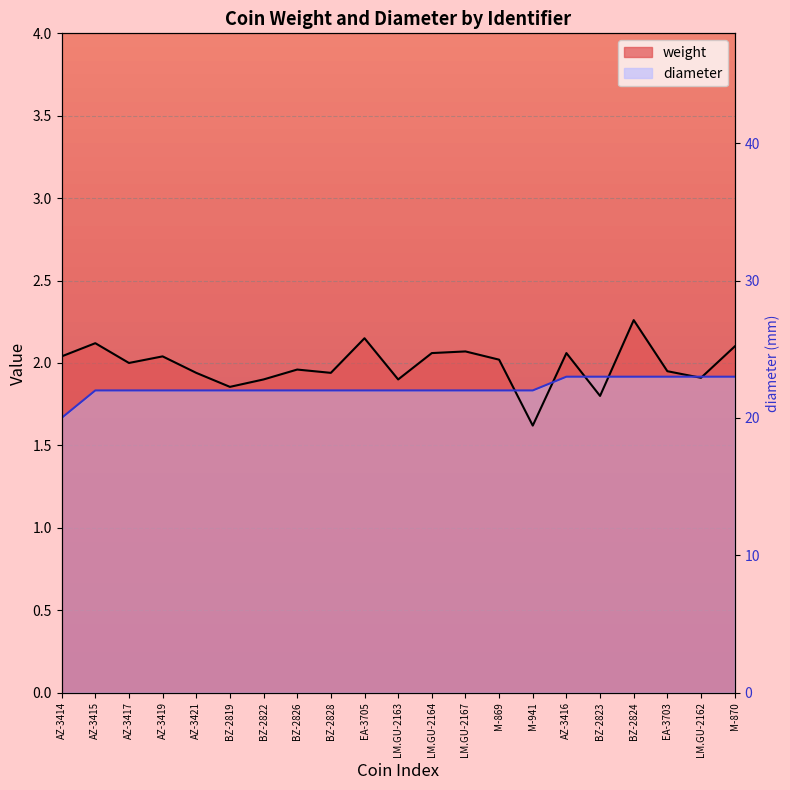

At which label does weight reach its minimum?

M-941